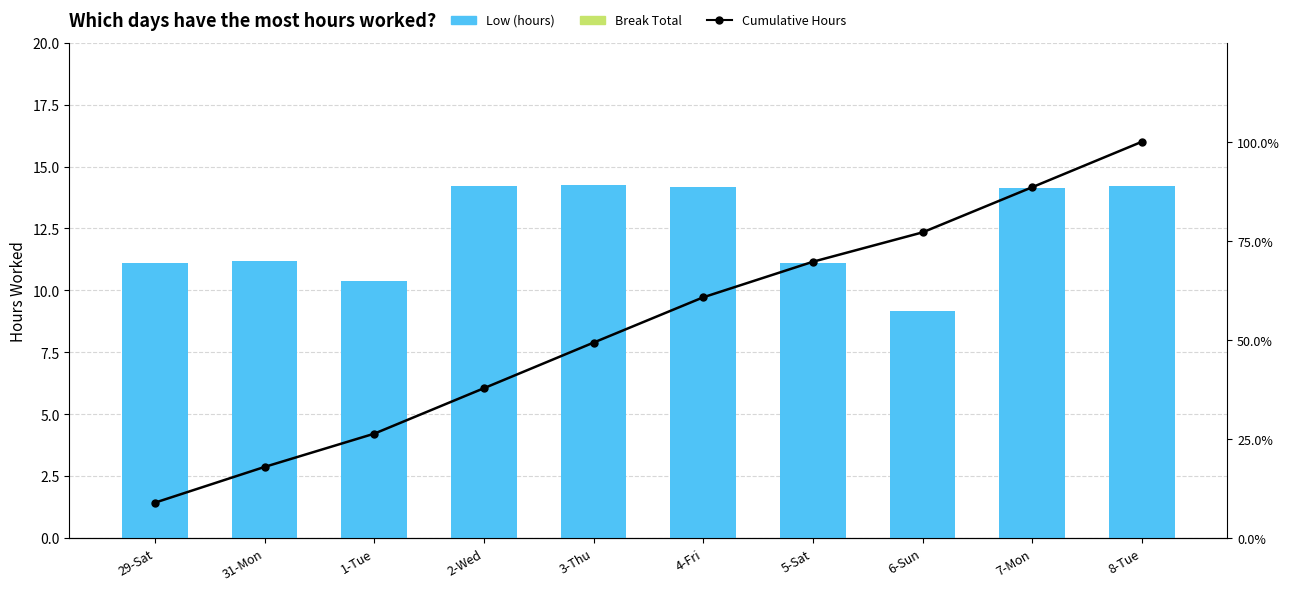

What is the difference between the highest and lowest values at 31-Mon?

18.0